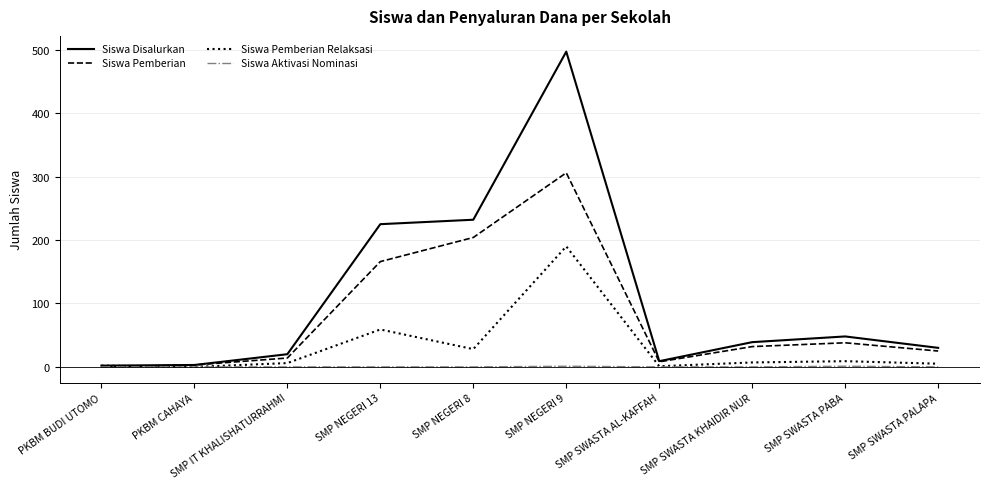

Rank the series at SMP NEGERI 9 from lowest to highest value.

Siswa Aktivasi Nominasi, Siswa Pemberian Relaksasi, Siswa Pemberian, Siswa Disalurkan